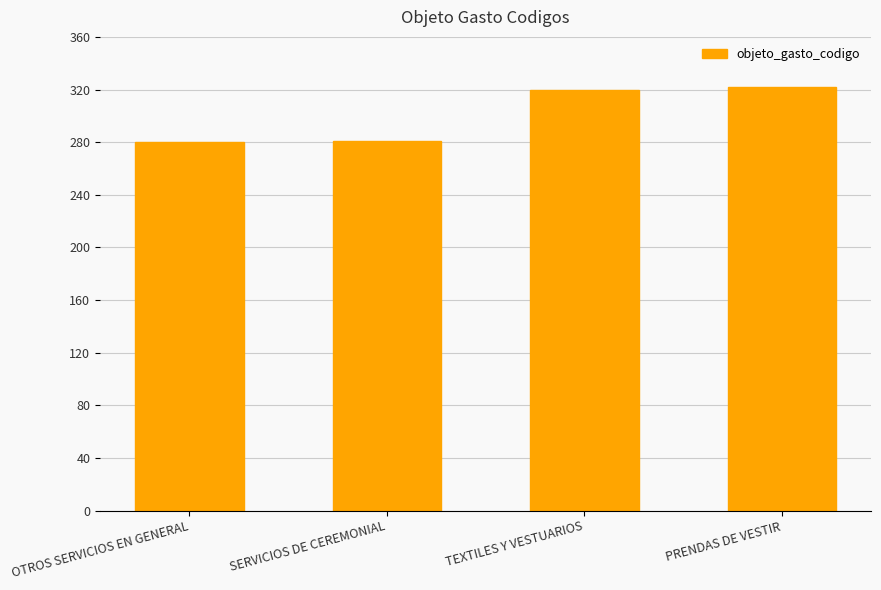

What is the greatest value displayed?

322